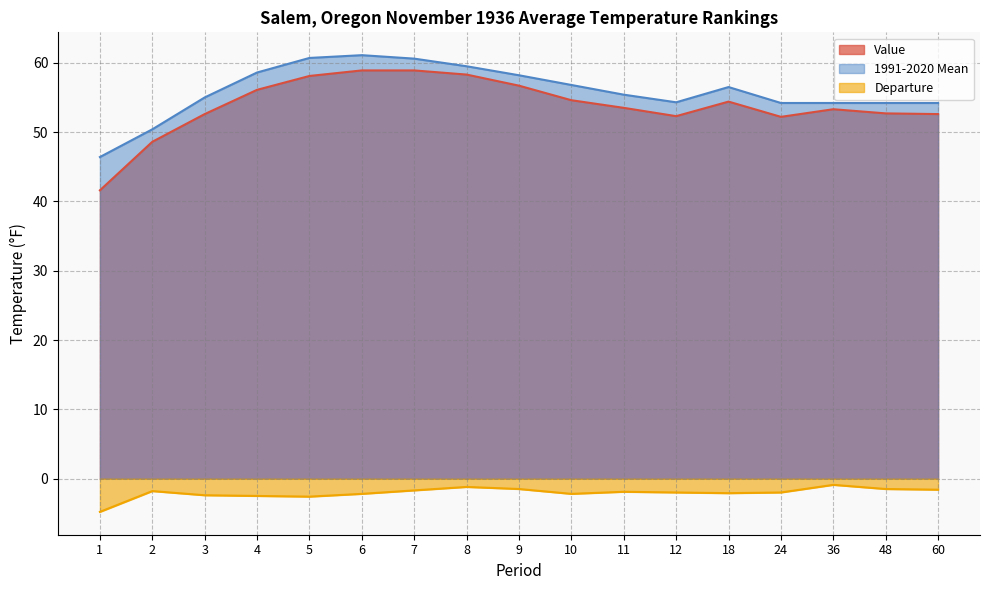

What is the total value across all series at 48?

105.4